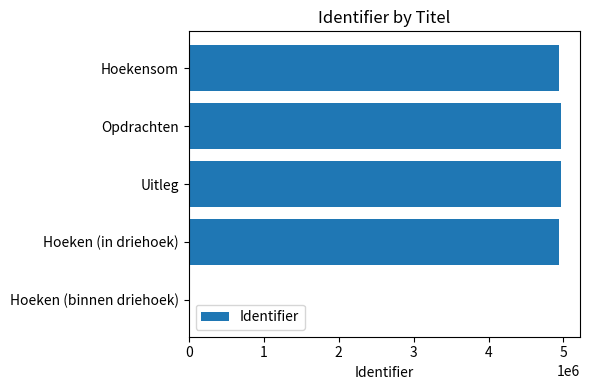

What is the greatest value displayed?

4972217